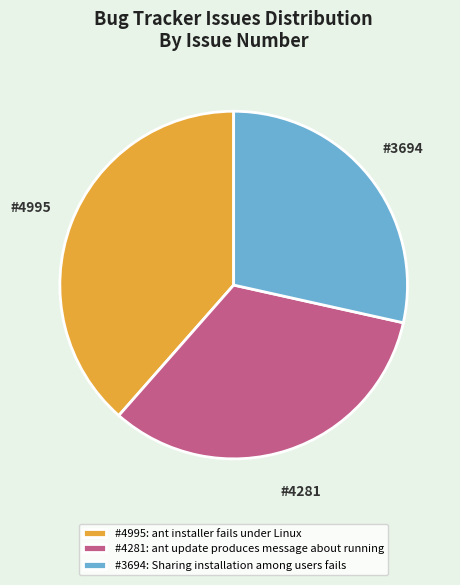

Which slice is the smallest?

#3694: Sharing installation among users fails